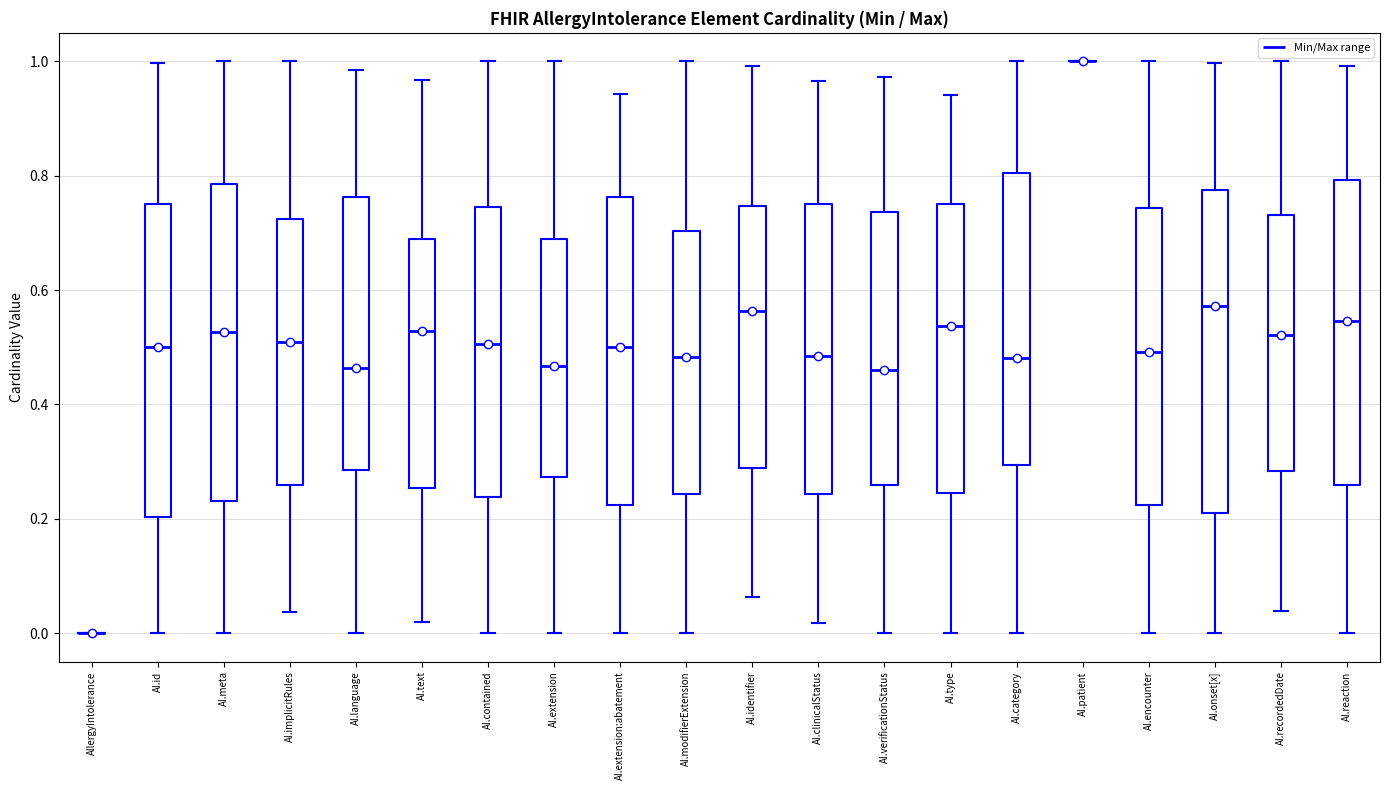

Reading left to right, transcribe this box plot: for each box, give where its median line is, the range the box spans, and where its two whiskers end, as read against the y-axis. The values are not printed on the chart, so give them approximately, as read against the axis.

AllergyIntolerance: box collapsed to a line at 0.00, whiskers 0.00 to 0.00
AI.id: median 0.50, box 0.20 to 0.74, whiskers 0.00 to 1.00
AI.meta: median 0.52, box 0.24 to 0.78, whiskers 0.00 to 1.00
AI.implicitRules: median 0.50, box 0.26 to 0.72, whiskers 0.04 to 1.00
AI.language: median 0.46, box 0.28 to 0.76, whiskers 0.00 to 0.98
AI.text: median 0.52, box 0.26 to 0.68, whiskers 0.02 to 0.96
AI.contained: median 0.50, box 0.24 to 0.74, whiskers 0.00 to 1.00
AI.extension: median 0.46, box 0.28 to 0.68, whiskers 0.00 to 1.00
AI.extension:abatement: median 0.50, box 0.22 to 0.76, whiskers 0.00 to 0.94
AI.modifierExtension: median 0.48, box 0.24 to 0.70, whiskers 0.00 to 1.00
AI.identifier: median 0.56, box 0.28 to 0.74, whiskers 0.06 to 1.00
AI.clinicalStatus: median 0.48, box 0.24 to 0.76, whiskers 0.02 to 0.96
AI.verificationStatus: median 0.46, box 0.26 to 0.74, whiskers 0.00 to 0.98
AI.type: median 0.54, box 0.24 to 0.76, whiskers 0.00 to 0.94
AI.category: median 0.48, box 0.30 to 0.80, whiskers 0.00 to 1.00
AI.patient: box collapsed to a line at 1.00, whiskers 1.00 to 1.00
AI.encounter: median 0.50, box 0.22 to 0.74, whiskers 0.00 to 1.00
AI.onset[x]: median 0.58, box 0.20 to 0.78, whiskers 0.00 to 1.00
AI.recordedDate: median 0.52, box 0.28 to 0.74, whiskers 0.04 to 1.00
AI.reaction: median 0.54, box 0.26 to 0.80, whiskers 0.00 to 1.00